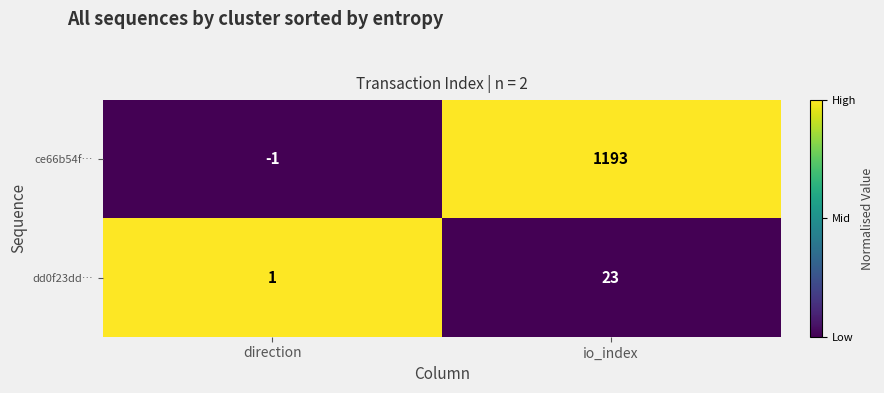

Which category has the highest value across all series?

io_index